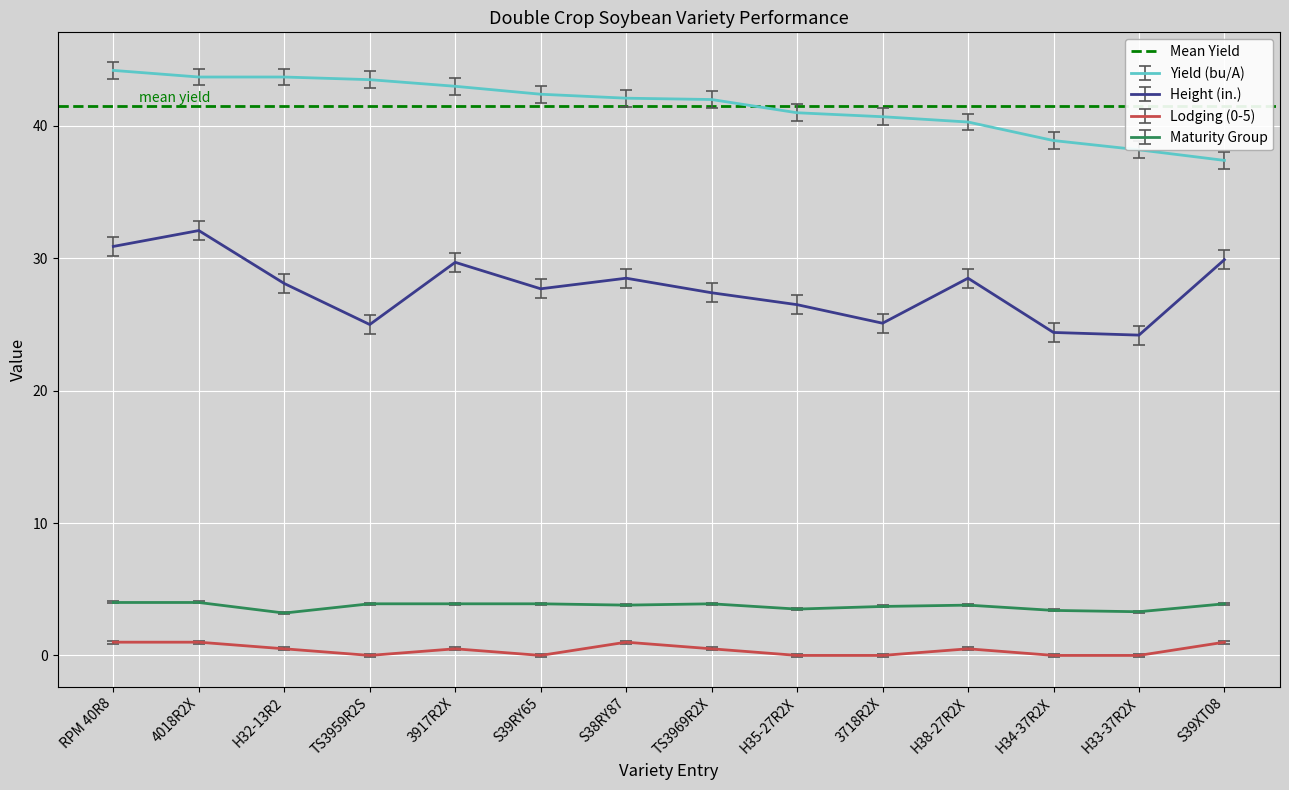

What is the total value across all series at H32-13R2?

75.5